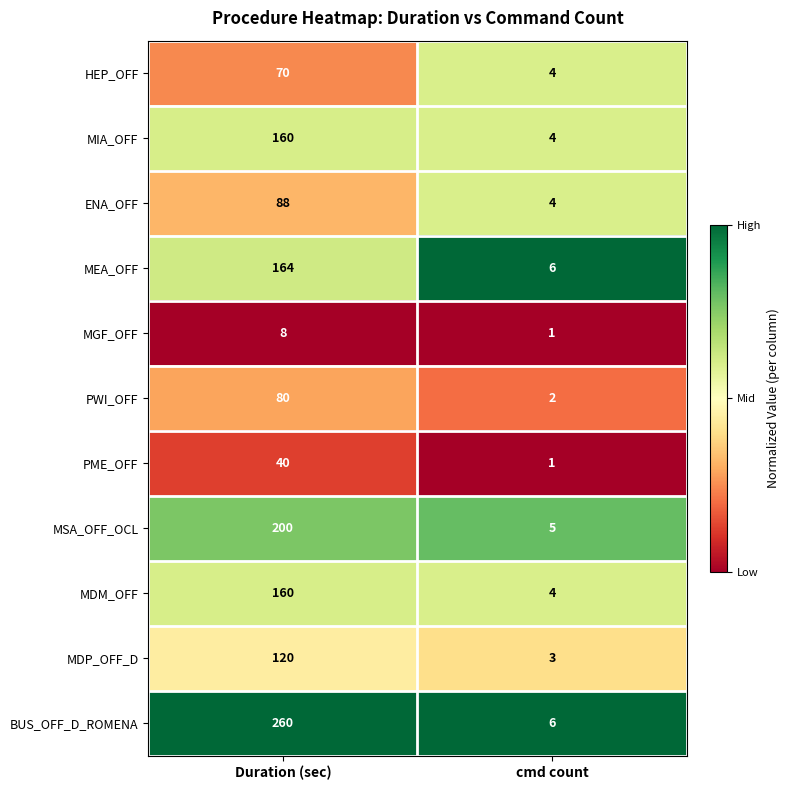

What is the average value of the PWI_OFF series?

41